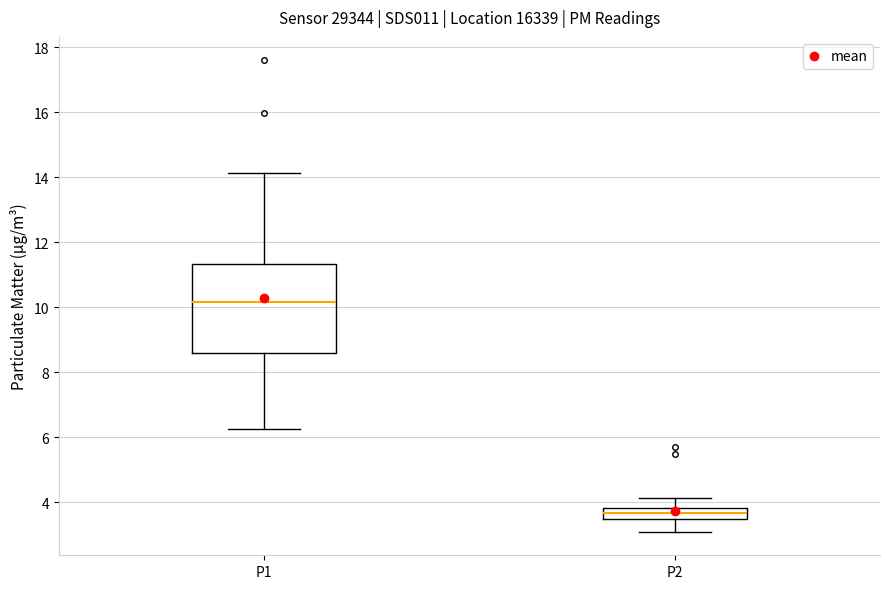

Reading left to right, transcribe this box plot: for each box, give where its median line is, the range the box spans, and where its two whiskers end, as read against the y-axis. The values are not printed on the chart, so give them approximately, as read against the axis.

P1: median 10.2, box 8.6 to 11.4, whiskers 6.2 to 14.2
P2: median 3.6, box 3.4 to 3.8, whiskers 3.2 to 4.2